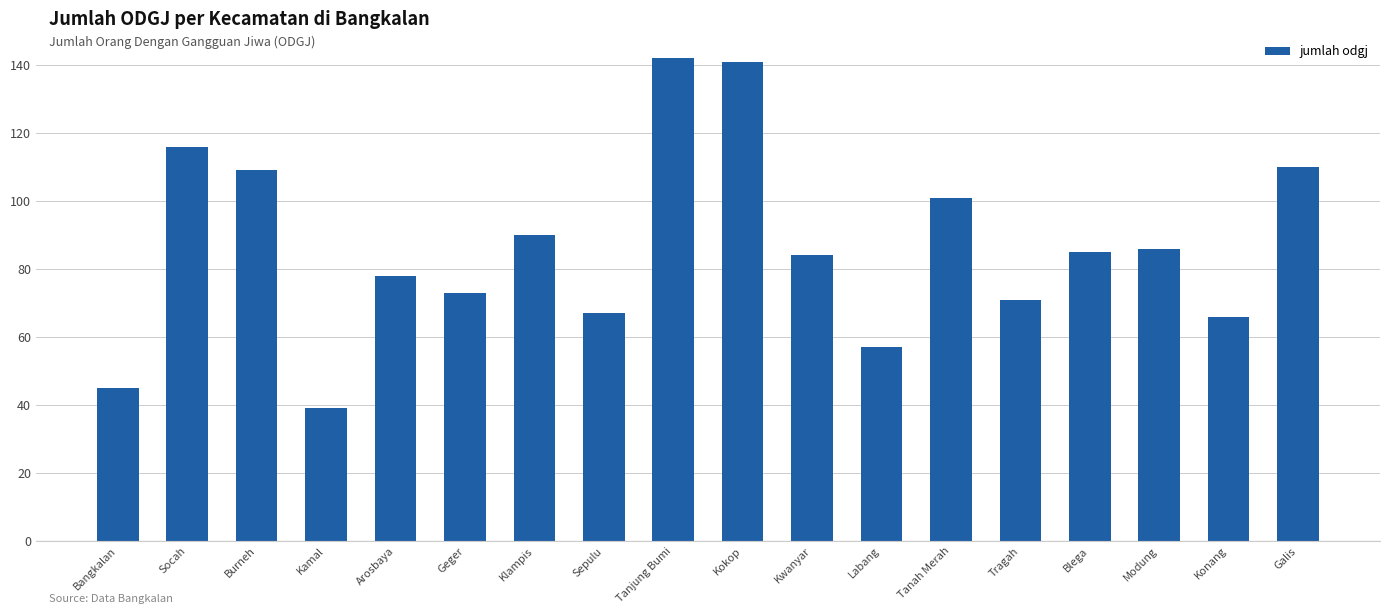

How many data points does each series have?

18